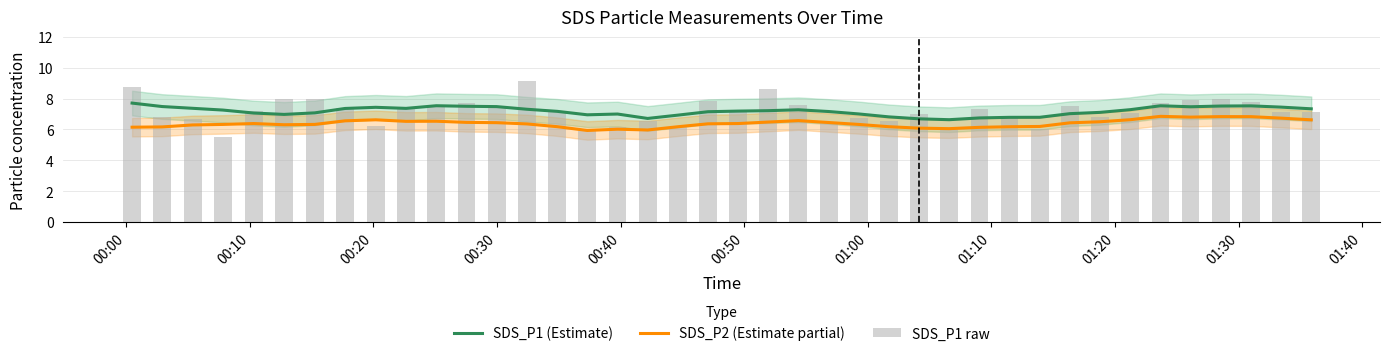

What are all the series names shown in the legend?

SDS_P1 (Estimate), SDS_P2 (Estimate partial), SDS_P1 raw